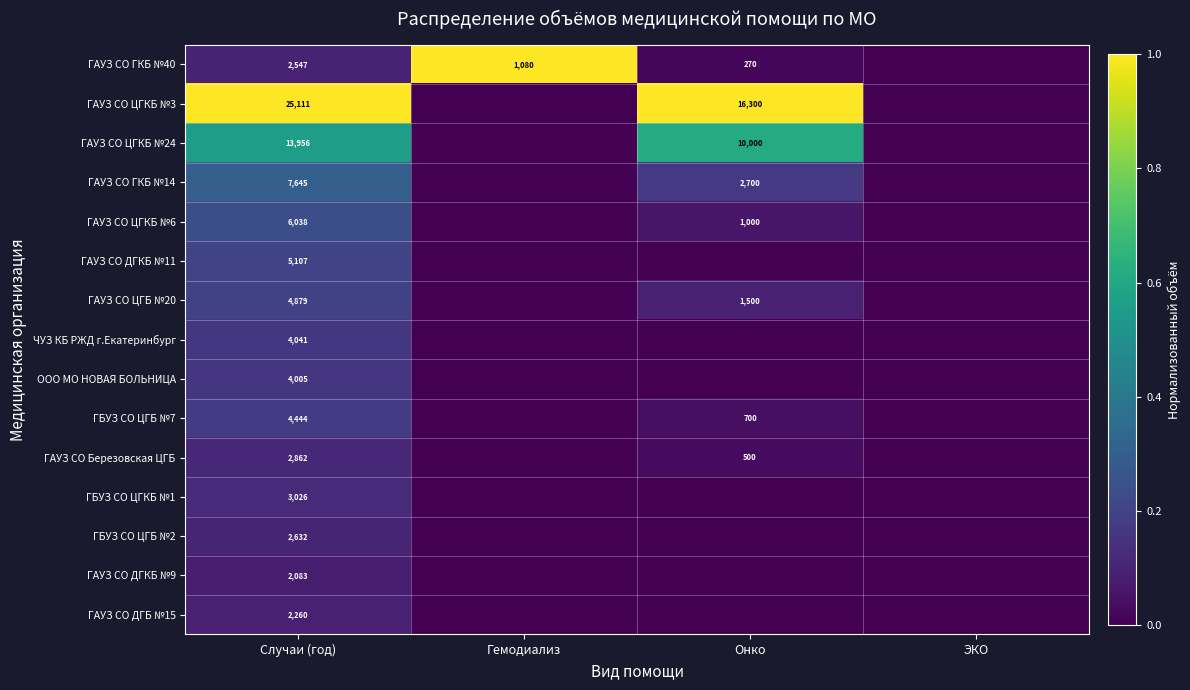

The value of ГАУЗ СО Березовская ЦГБ at Онко is 500. True or false?

True